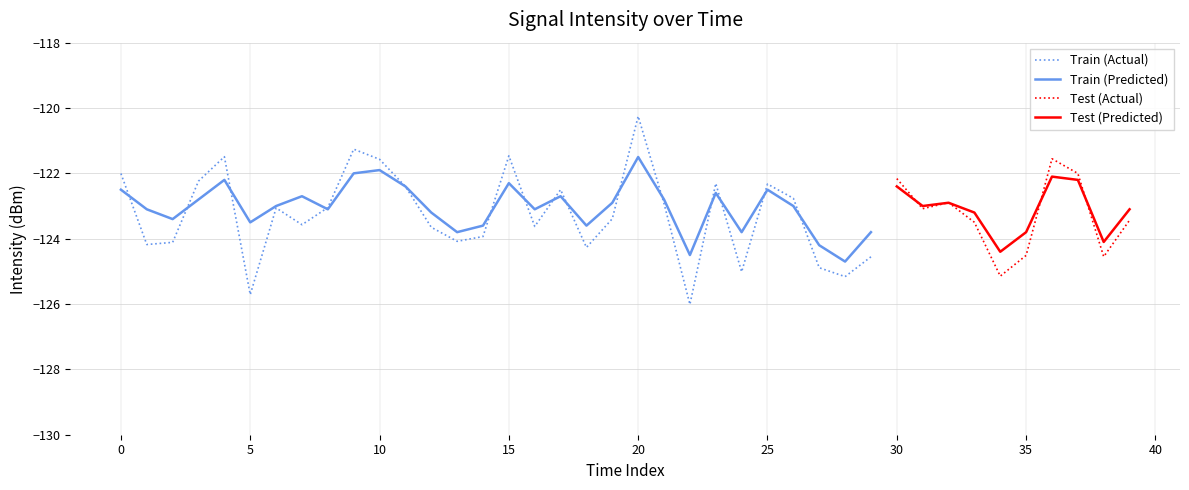

Reading left to right, list all the values displayed in this chart.

intensity_actual: 0=-122.0	1=-124.2	2=-124.1	3=-122.2	4=-121.5	5=-125.7	6=-123.1	7=-123.6	8=-123.0	9=-121.3	10=-121.6	11=-122.4	12=-123.7	13=-124.1	14=-123.9	15=-121.5	16=-123.6	17=-122.5	18=-124.3	19=-123.4	20=-120.3	21=-122.9	22=-126.0	23=-122.3	24=-125.0	25=-122.3	26=-122.8	27=-124.9	28=-125.2	29=-124.6	30=-122.2	31=-123.1	32=-122.9	33=-123.5	34=-125.1	35=-124.5	36=-121.6	37=-122.0	38=-124.6	39=-123.4
intensity_smooth: 0=-122.5	1=-123.1	2=-123.4	3=-122.8	4=-122.2	5=-123.5	6=-123.0	7=-122.7	8=-123.1	9=-122.0	10=-121.9	11=-122.4	12=-123.2	13=-123.8	14=-123.6	15=-122.3	16=-123.1	17=-122.7	18=-123.6	19=-122.9	20=-121.5	21=-122.8	22=-124.5	23=-122.6	24=-123.8	25=-122.5	26=-123.0	27=-124.2	28=-124.7	29=-123.8	30=-122.4	31=-123.0	32=-122.9	33=-123.2	34=-124.4	35=-123.8	36=-122.1	37=-122.2	38=-124.1	39=-123.1